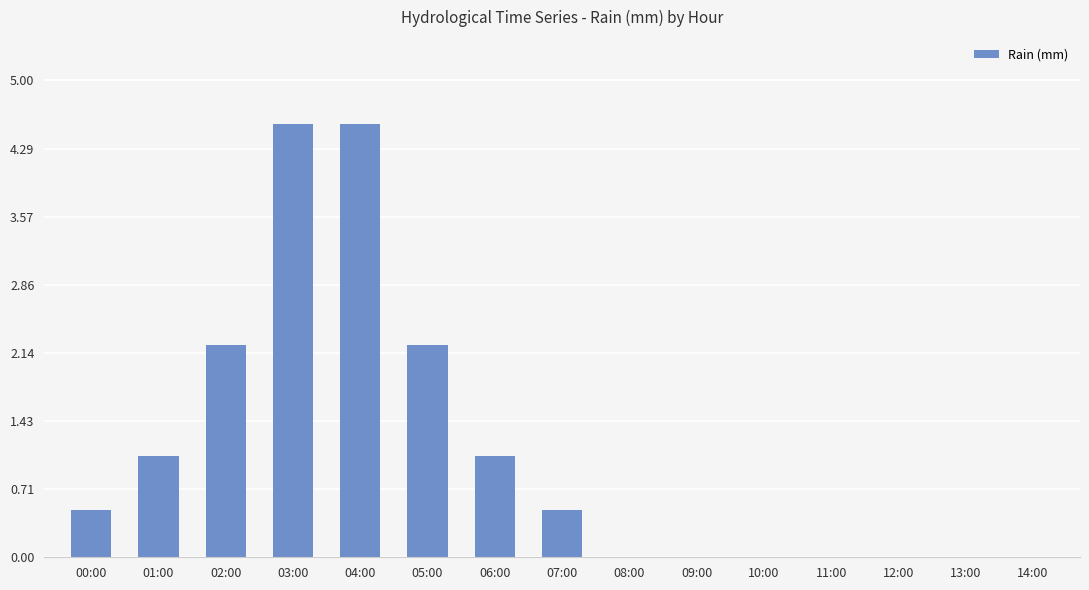

Reading left to right, extract all data points from this chart.

00:00=0.5	01:00=1.1	02:00=2.2	03:00=4.5	04:00=4.5	05:00=2.2	06:00=1.1	07:00=0.5	08:00=0.0	09:00=0.0	10:00=0.0	11:00=0.0	12:00=0.0	13:00=0.0	14:00=0.0